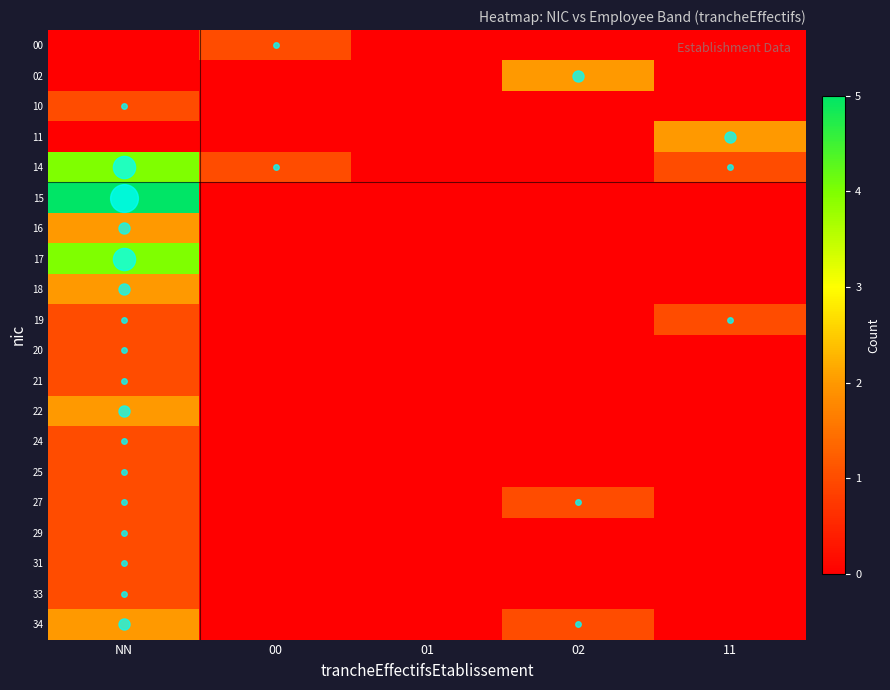

List the series in order of their peak value, lowest first.

00, 10, 19, 20, 21, 24, 25, 27, 29, 31, 33, 02, 11, 16, 18, 22, 34, 14, 17, 15